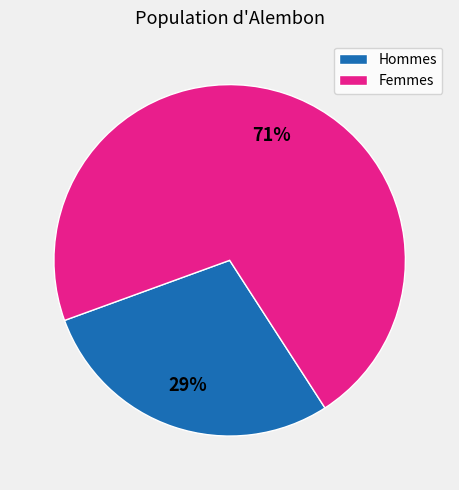

Rank the categories by value from highest to lowest.

Femmes, Hommes